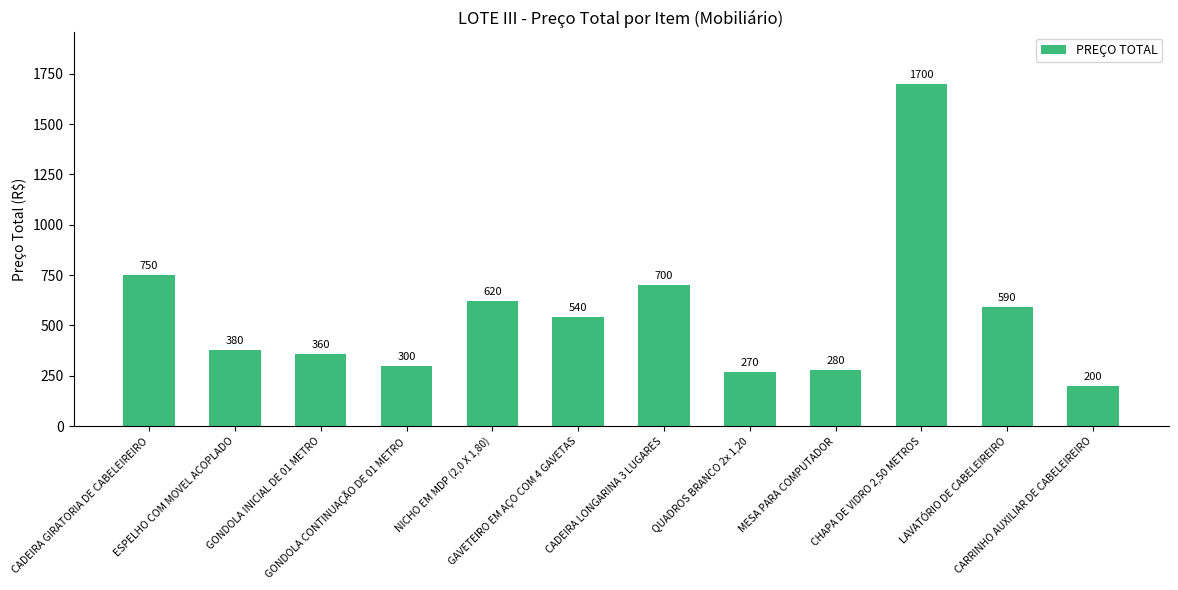

The chart shows a value of 101 at GONDOLA CONTINUAÇÃO DE 01 METRO. True or false?

False